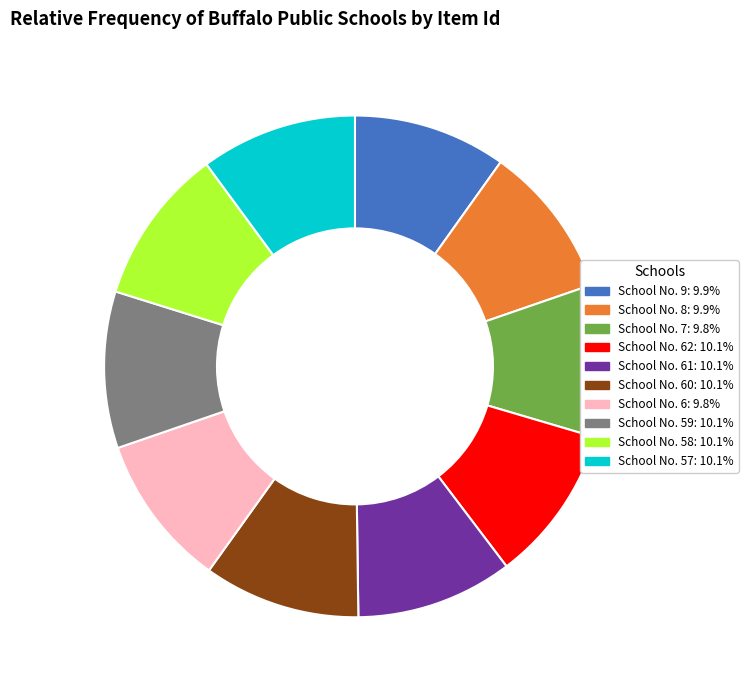

Is there any slice that represents more than half of the pie?

No